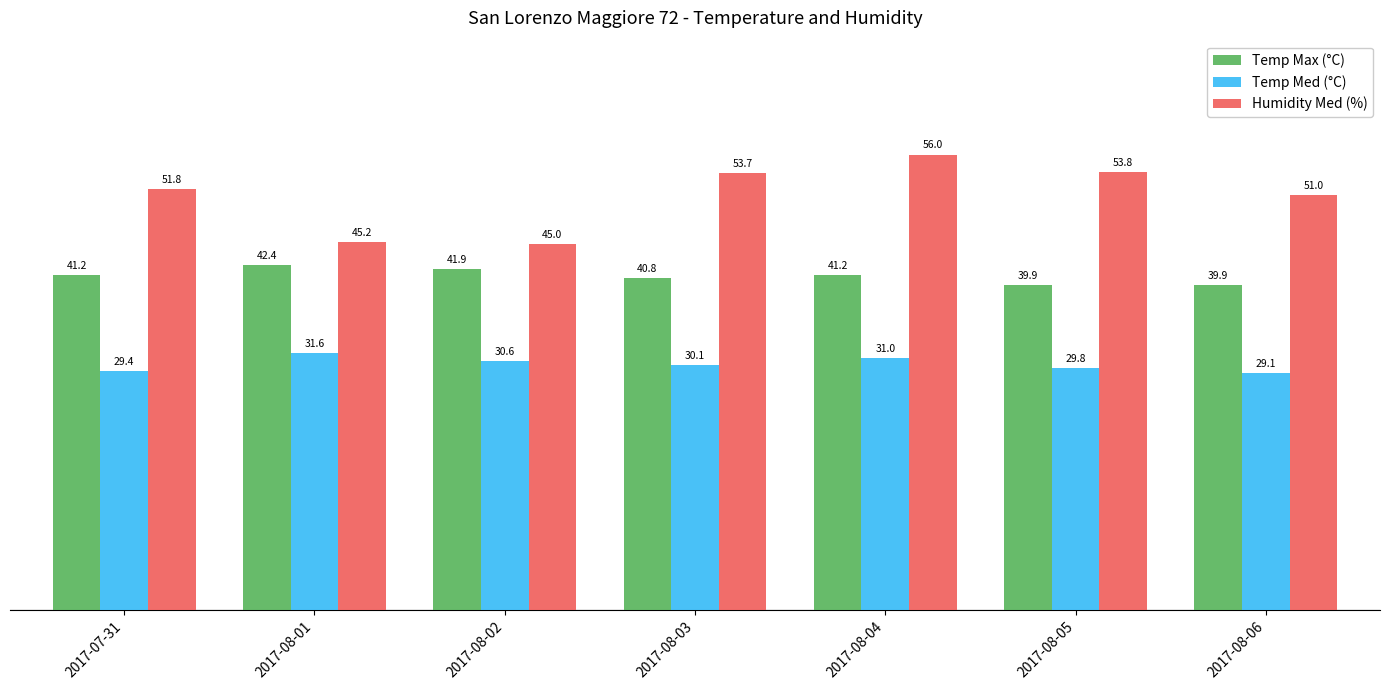

What is the approximate value of Humidity Med (%) at 2017-08-05?

53.8